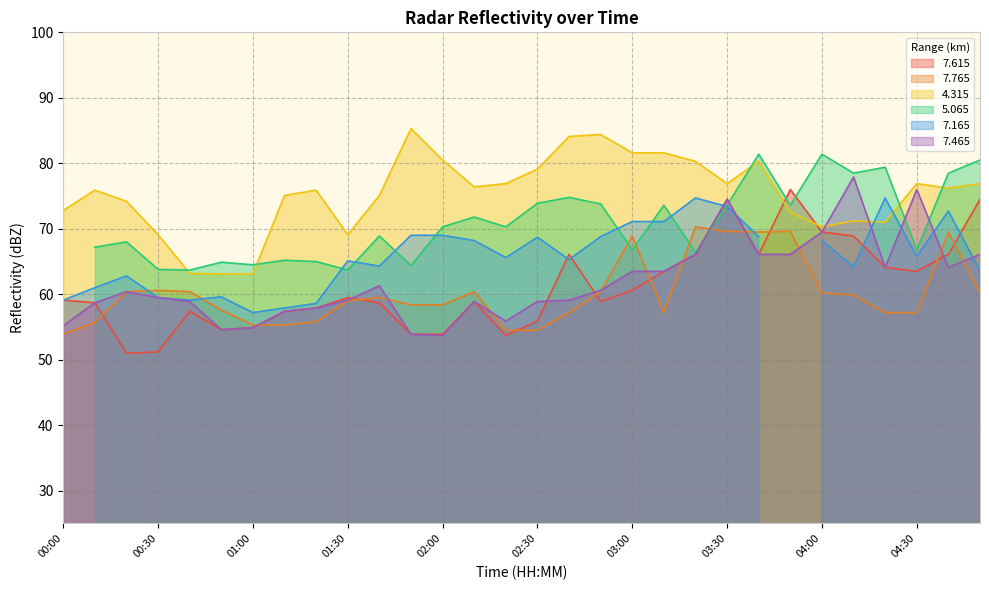

What is the difference between the   7.765 values at 00:30 and 02:20?

6.1